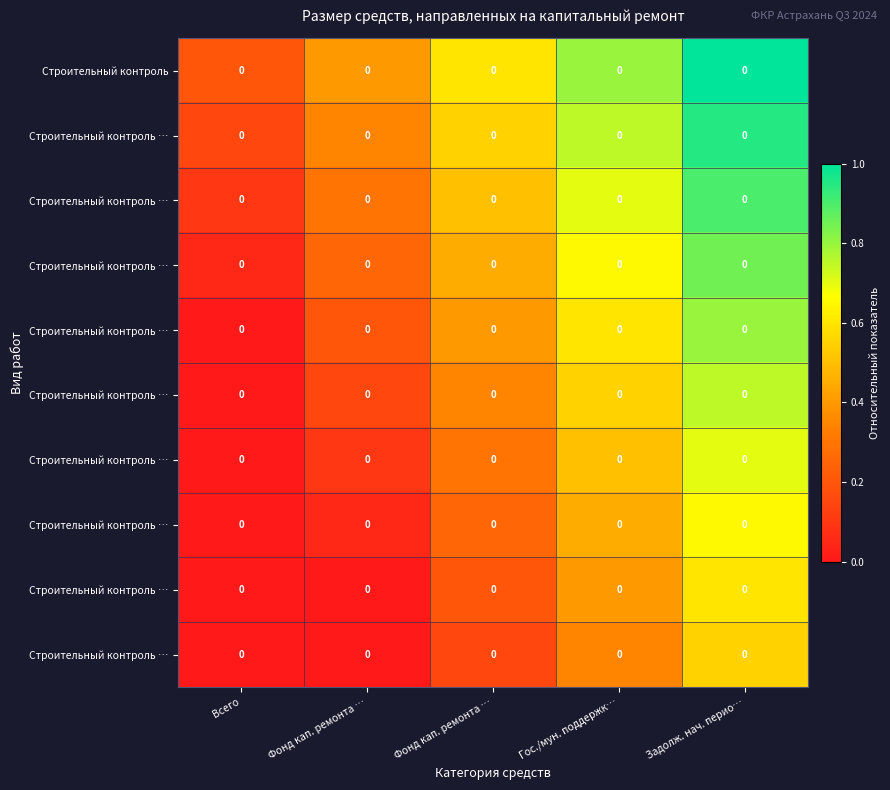

Between Фонд кап. ремонта … and Фонд кап. ремонта …, which is larger?

Фонд кап. ремонта …